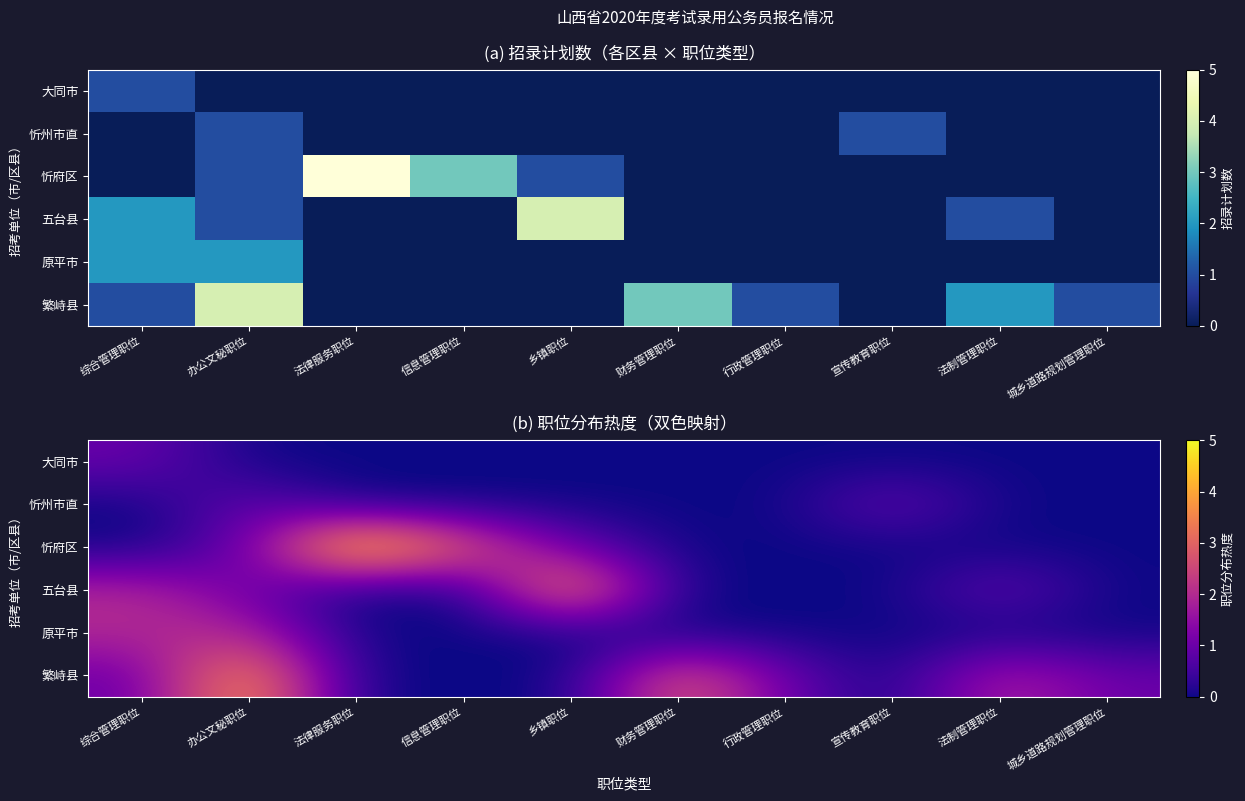

What is the sum of the 忻州市直 values at 宣传教育职位 and 信息管理职位?

1